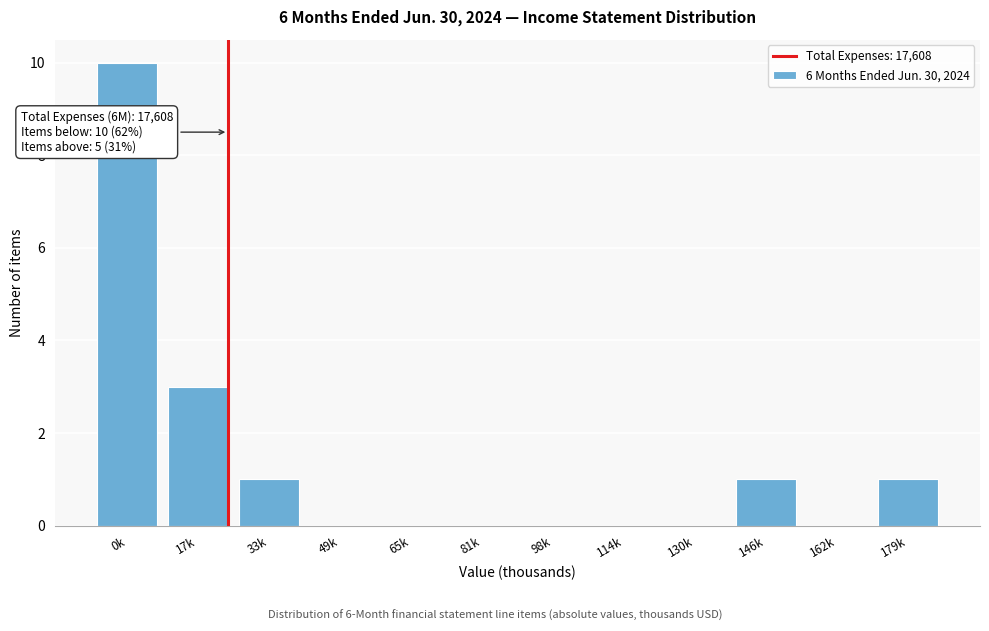

Reading left to right, transcribe all the data shown in this chart.

0k=10	17k=3	33k=1	49k=0	65k=0	81k=0	98k=0	114k=0	130k=0	146k=1	162k=0	179k=1